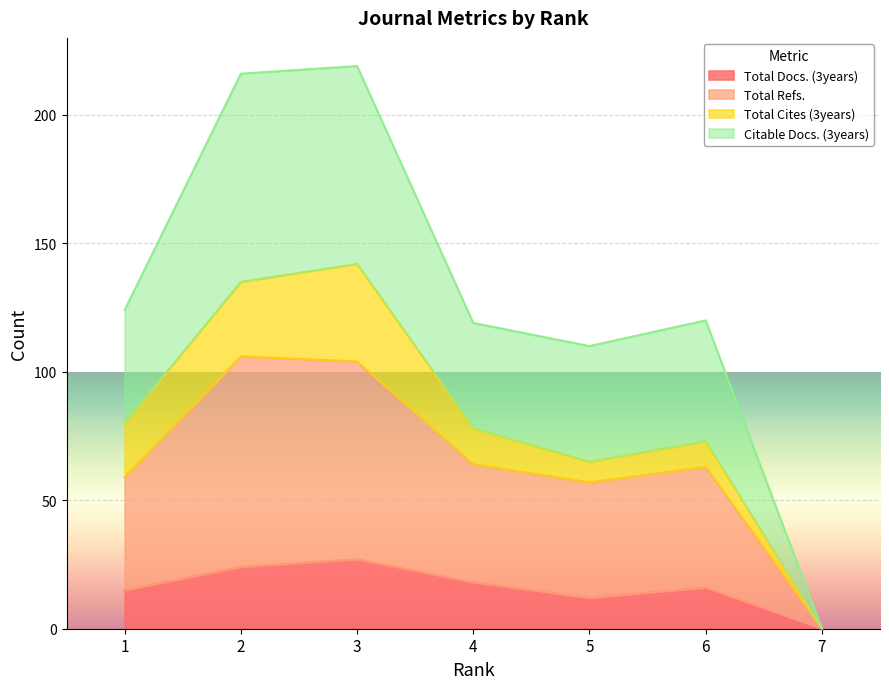

Which category has the highest value in the Total Refs. series?

2